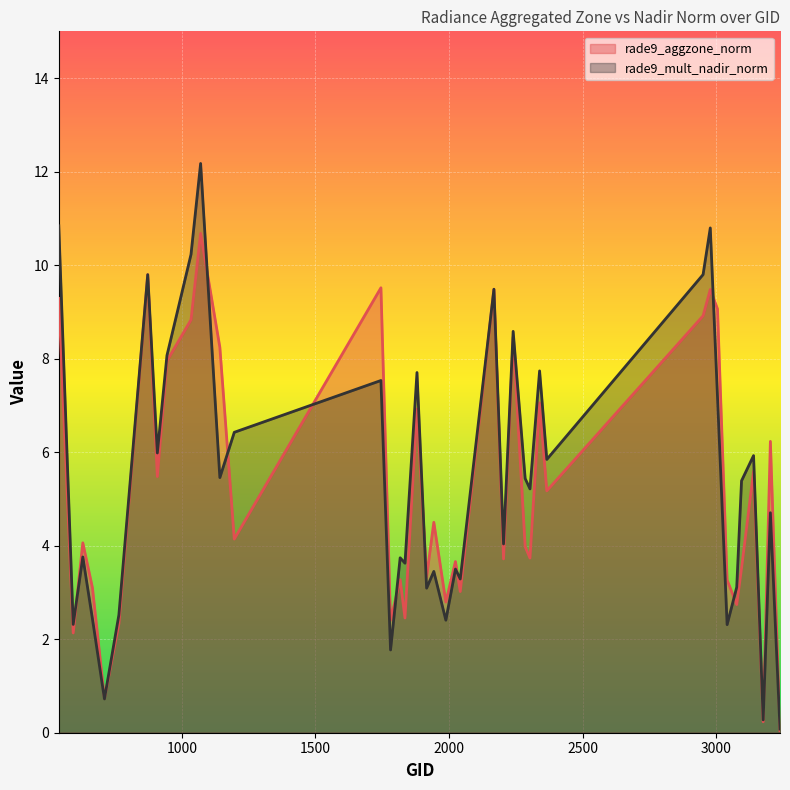

Which series changed the most between 2024 and 2240?

rade9_mult_nadir_norm